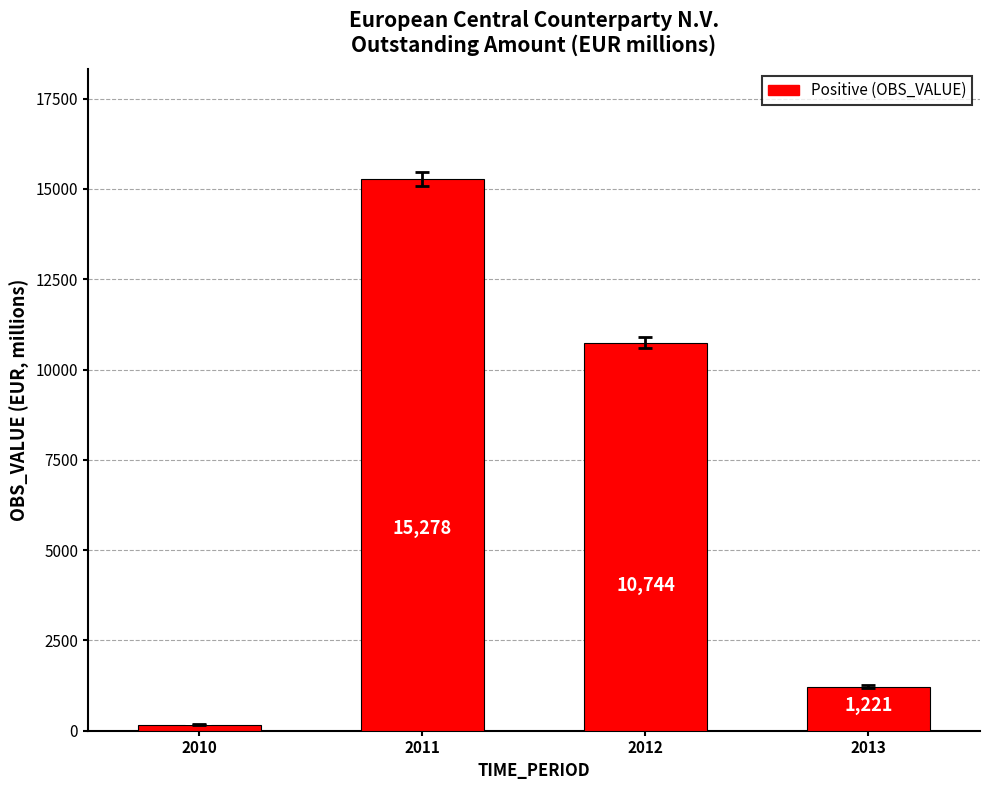

What is the sum of all values?

27406